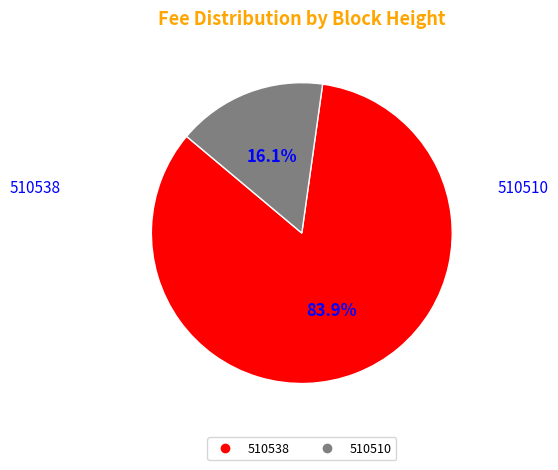

True or false: 510510 accounts for 16% of the total.

True